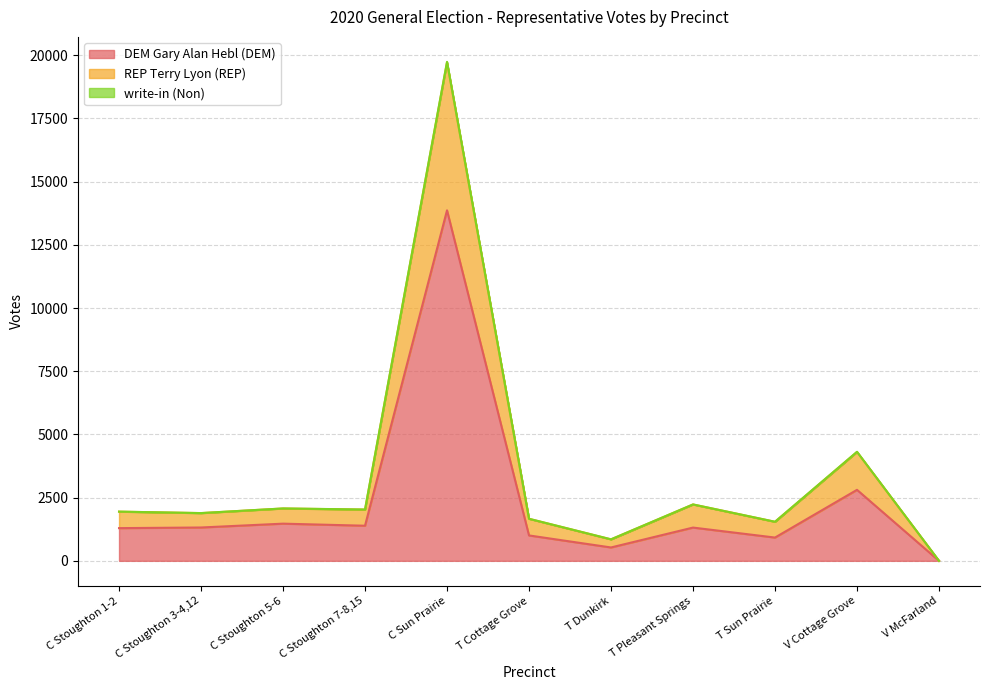

Does the chart display data point markers on the line(s)?

No